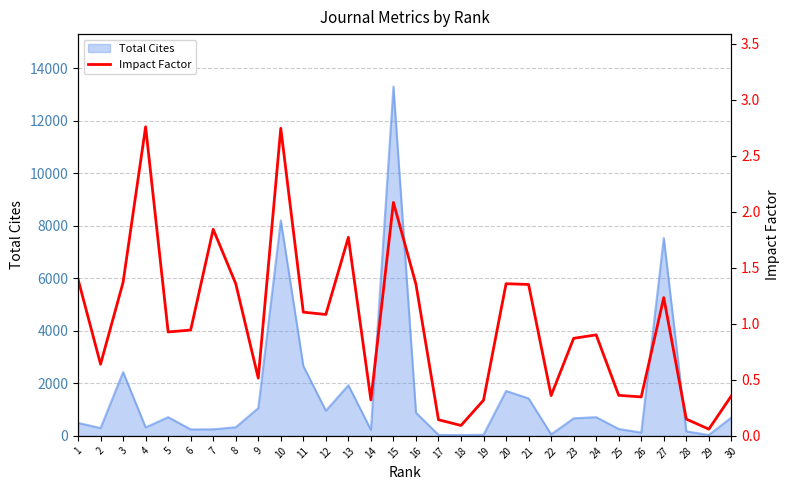

True or false: there are more than 0 points higher than both neighbors.

True